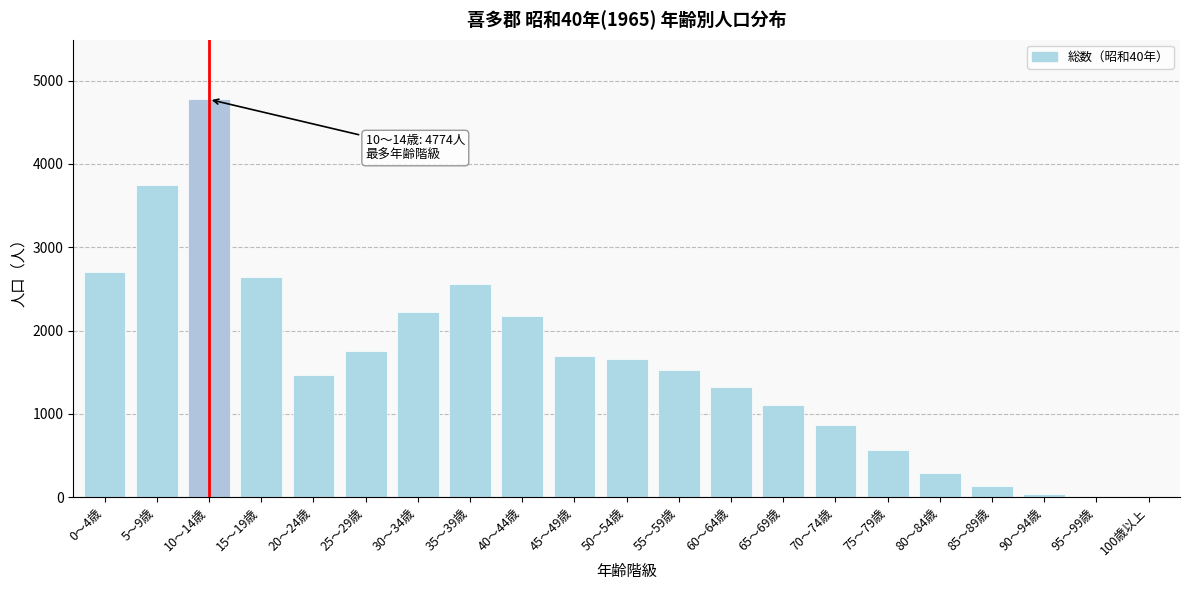

The value at 15～19歳 is 3984. True or false?

False